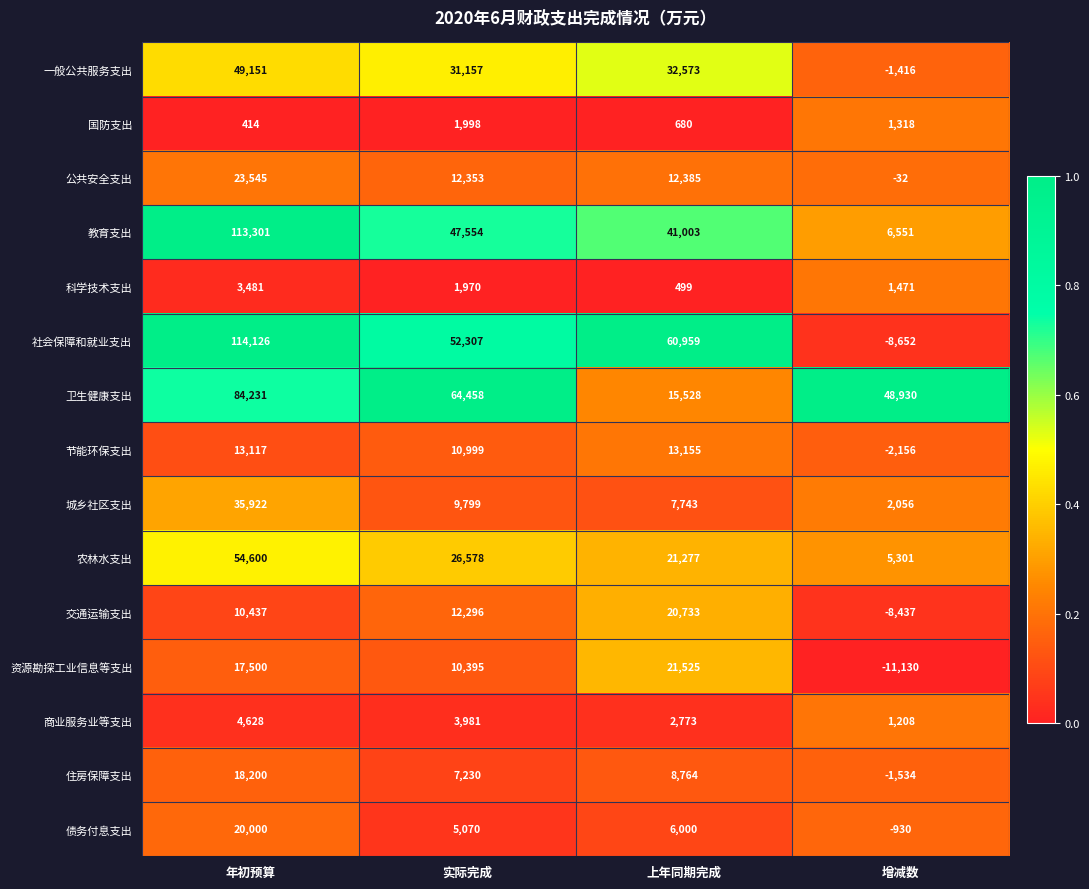

List the labels in order of 一般公共服务支出 value, largest first.

年初预算, 上年同期完成, 实际完成, 增减数